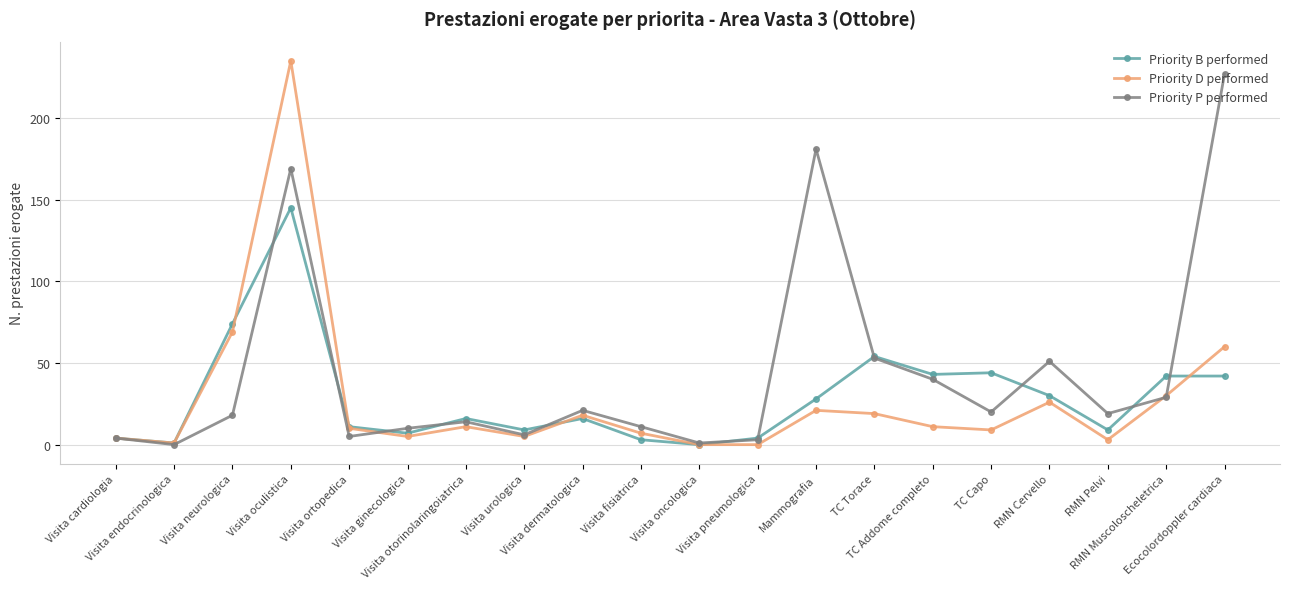

Which series has the widest spread of values?

Priority D performed